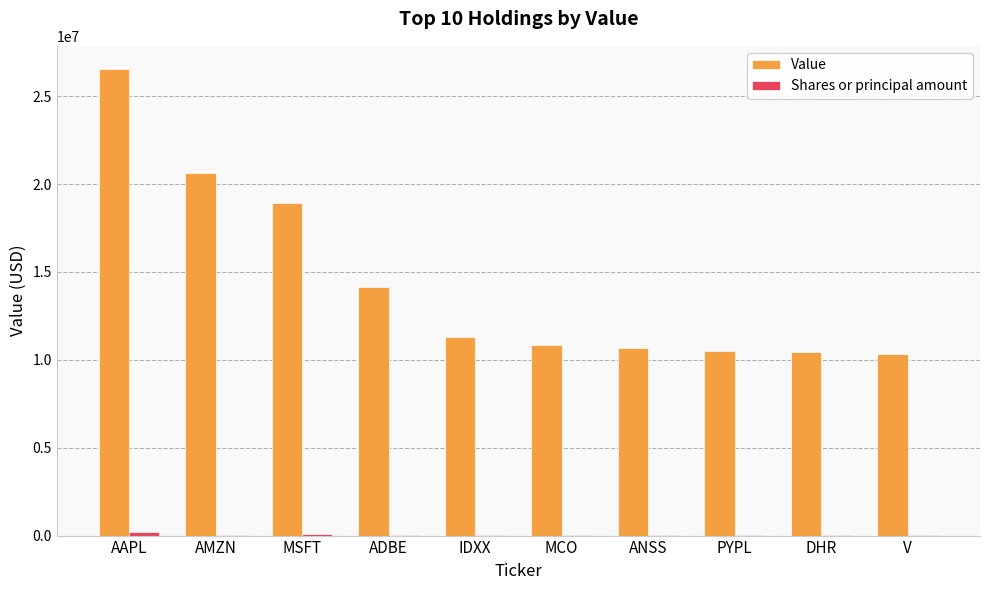

Which series has the largest total across all categories?

Value